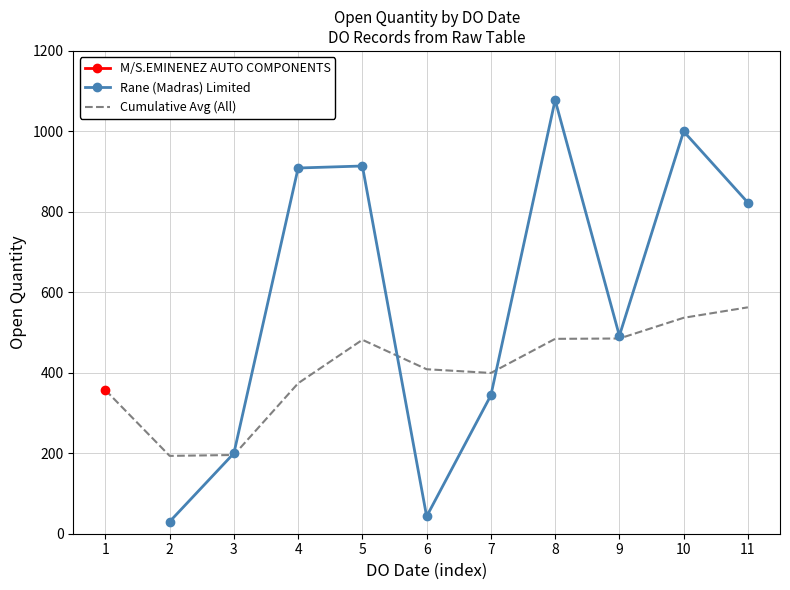

Is it true that the value at 25/03/2023 is 909?

True